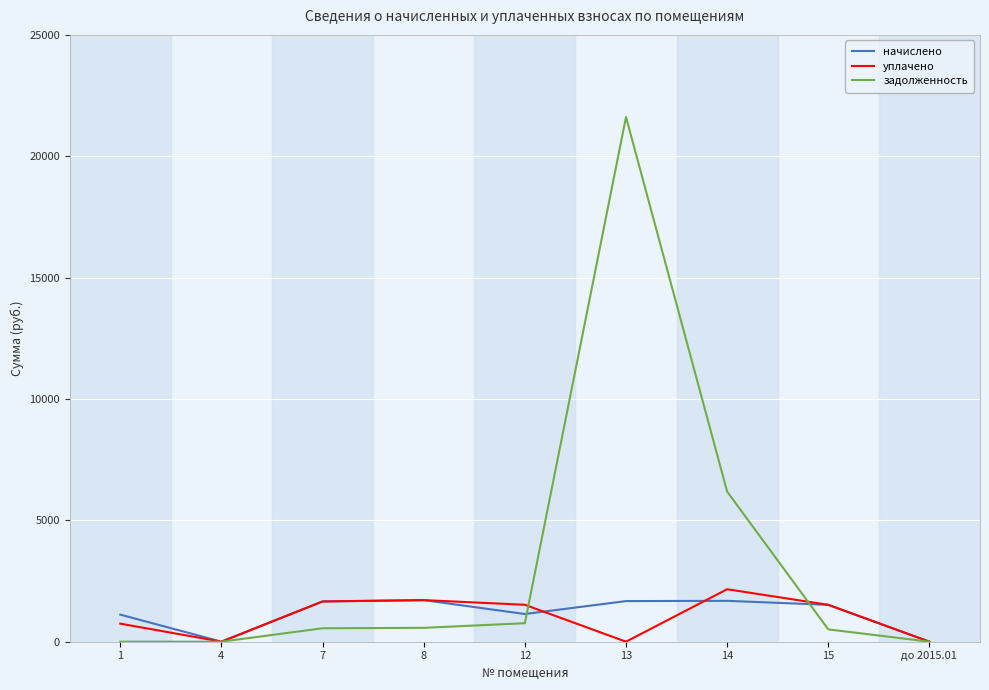

At which label does уплачено reach its peak?

14